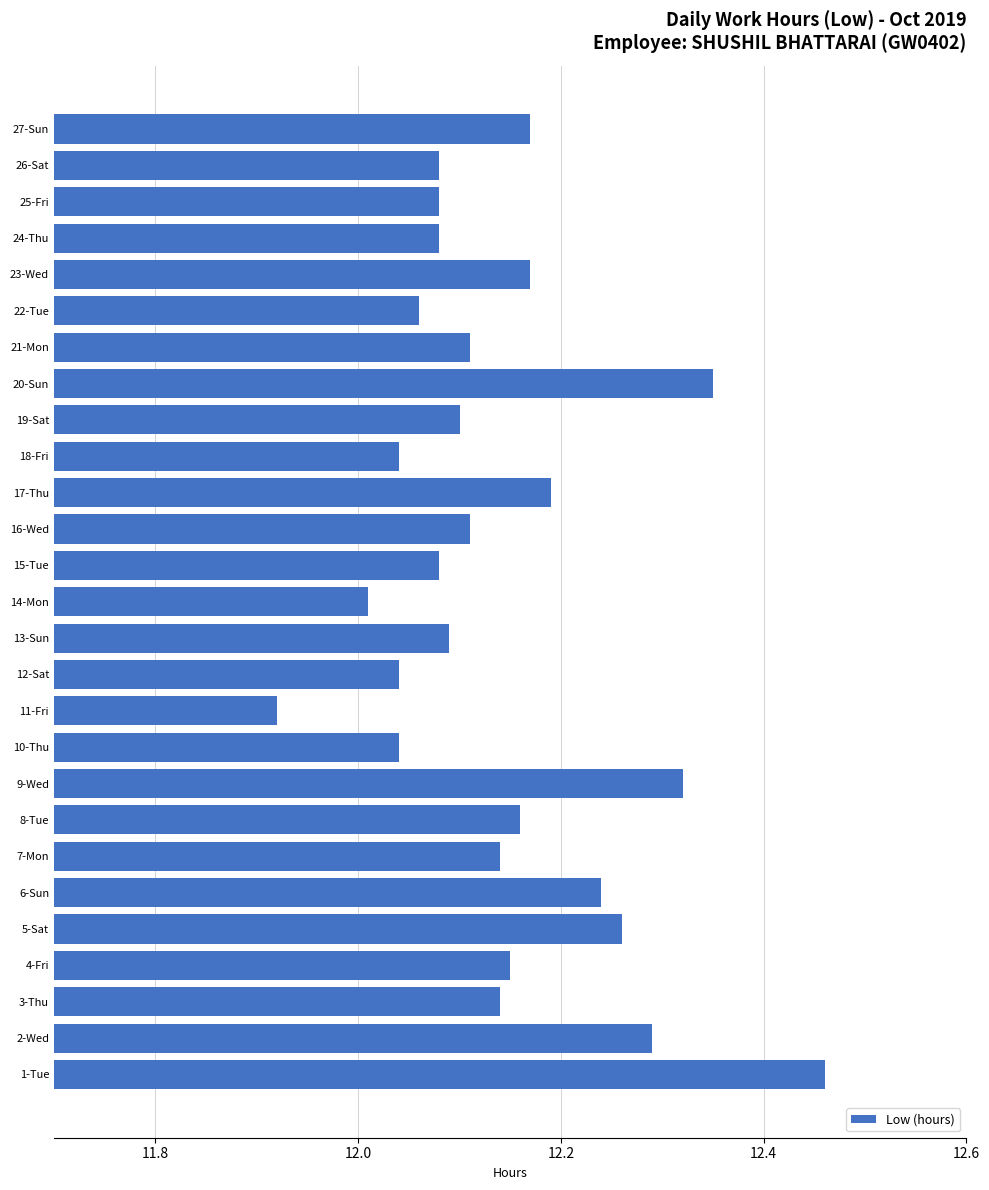

What is the difference between the second highest and second lowest values?

0.3